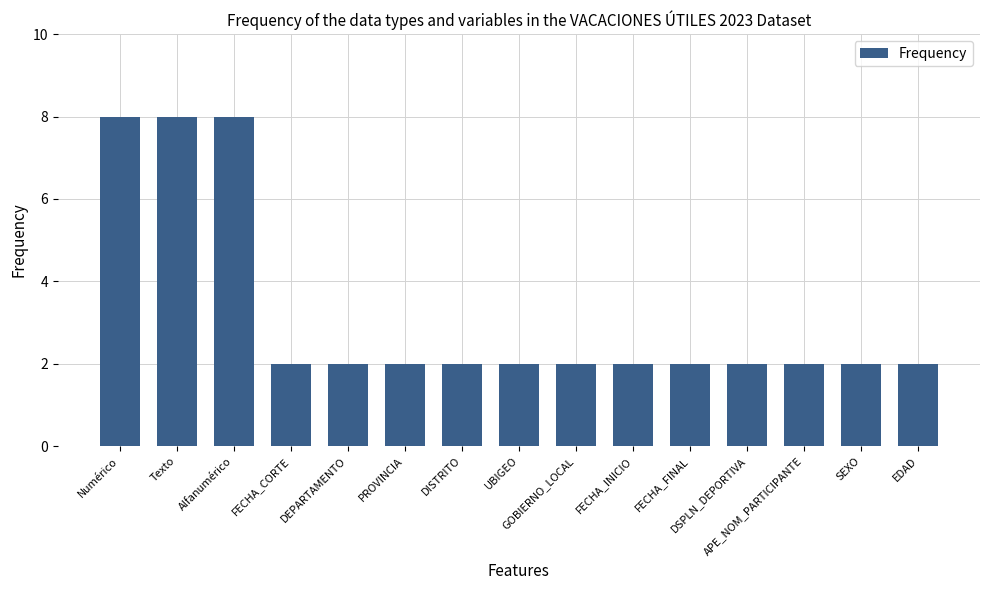

How many series are shown in this chart?

1